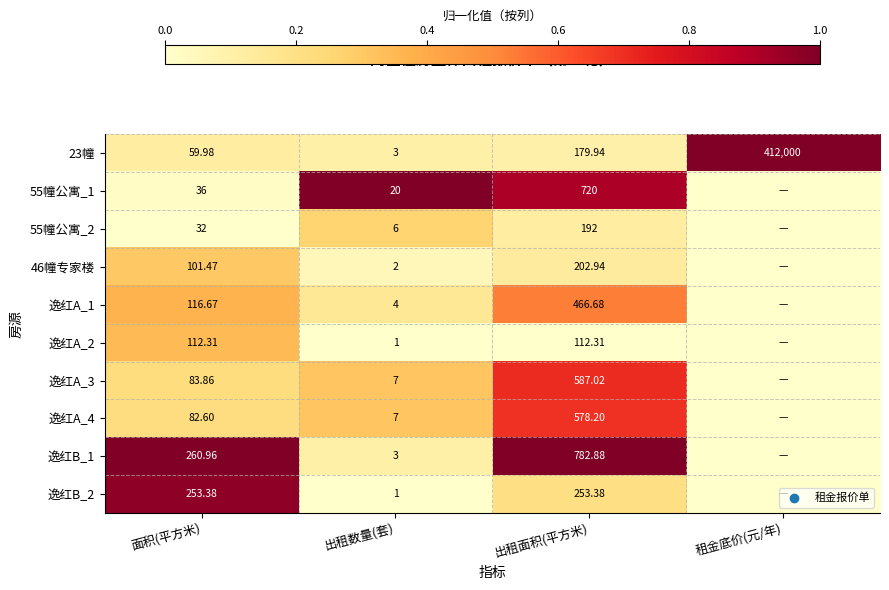

At how many categories does at least one series exceed 0?

4